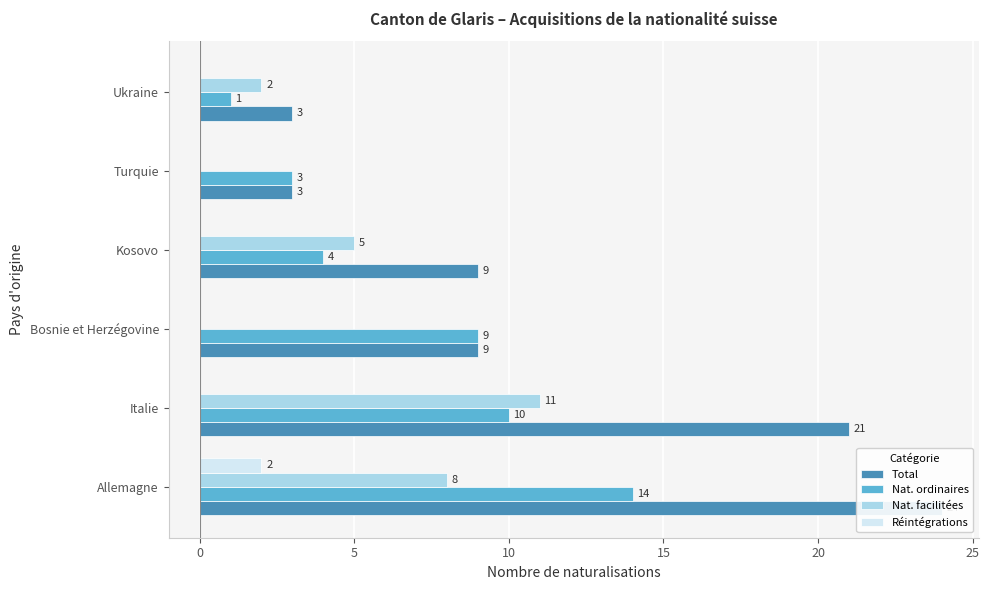

Is the value of Nat. ordinaires at Kosovo greater than the value of Nat. facilitées at Kosovo?

No